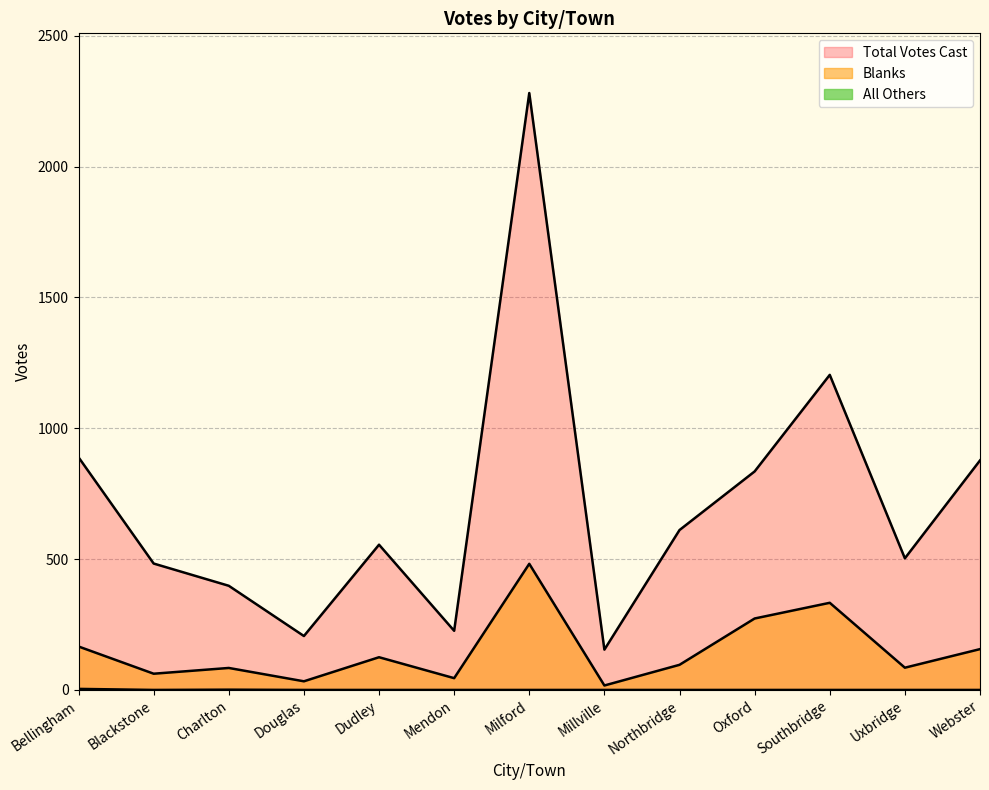

True or false: Total Votes Cast and All Others intersect in this chart.

False